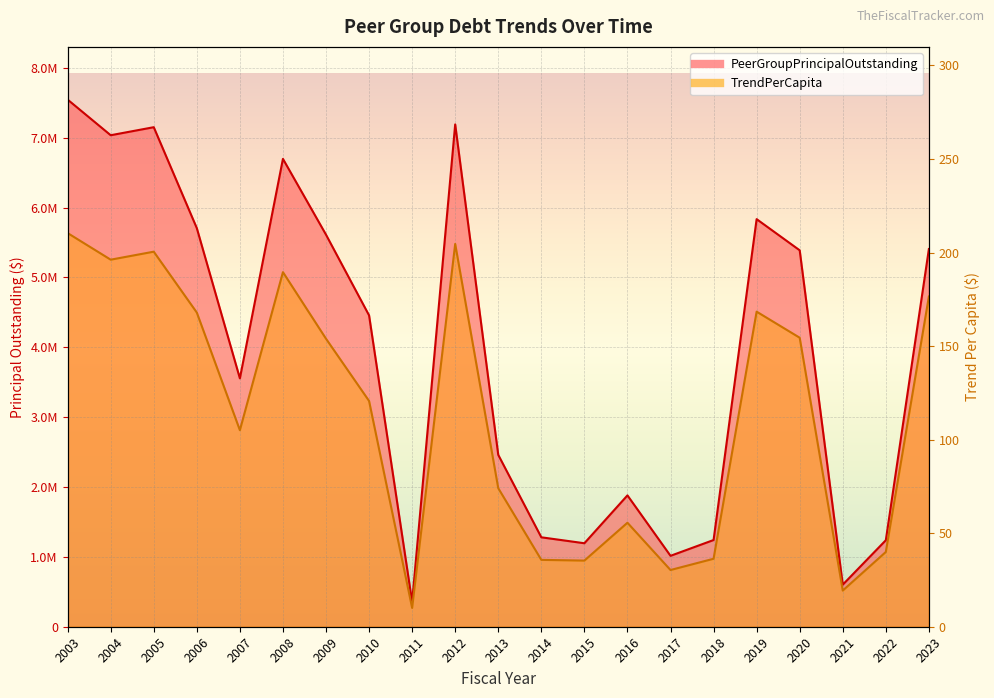

Which label corresponds to the largest value in the chart?

2003